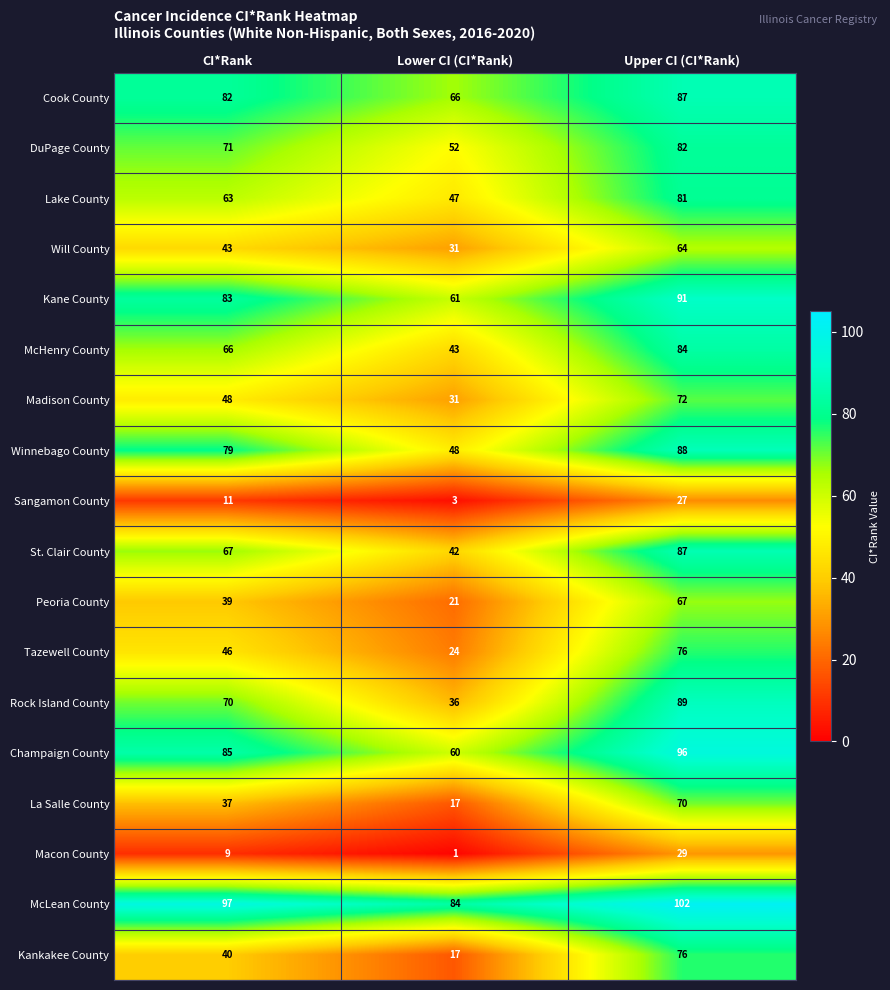

At which category is the sum across all series the highest?

Upper CI (CI*Rank)